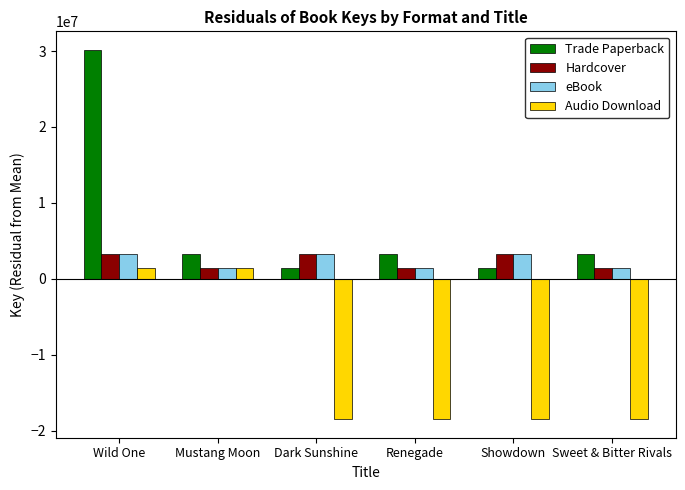

At which category is the sum across all series the highest?

Wild One